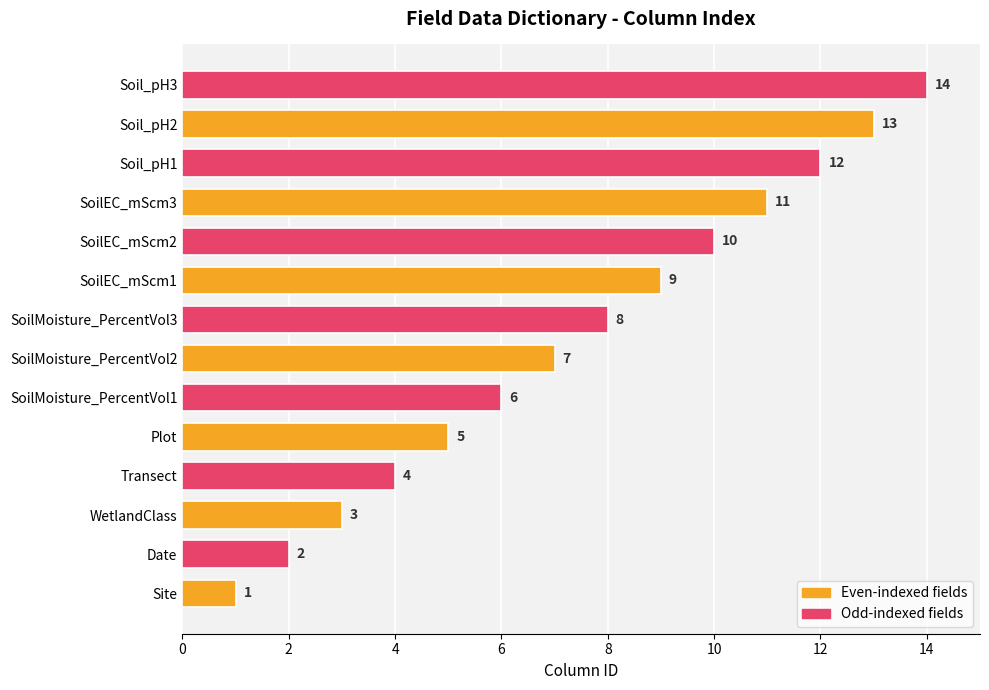

The value at Date is 2. True or false?

True